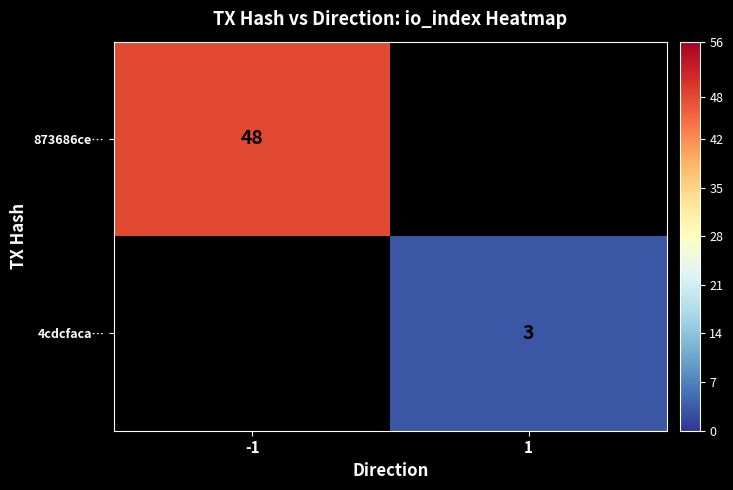

What is the maximum value shown in the chart?

48.0